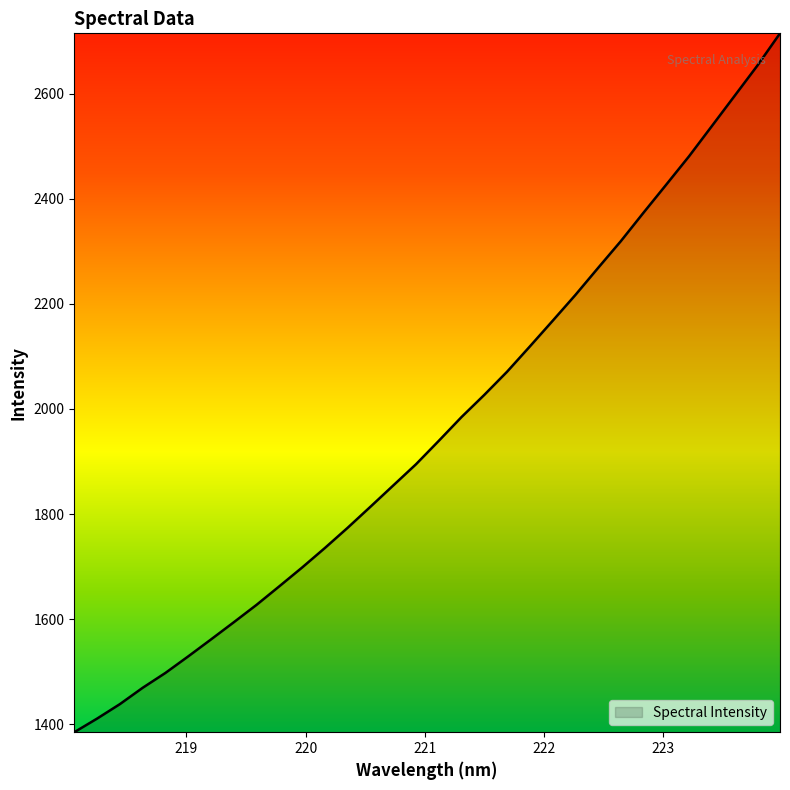

What is the difference between the second highest and second lowest values?

1242.6